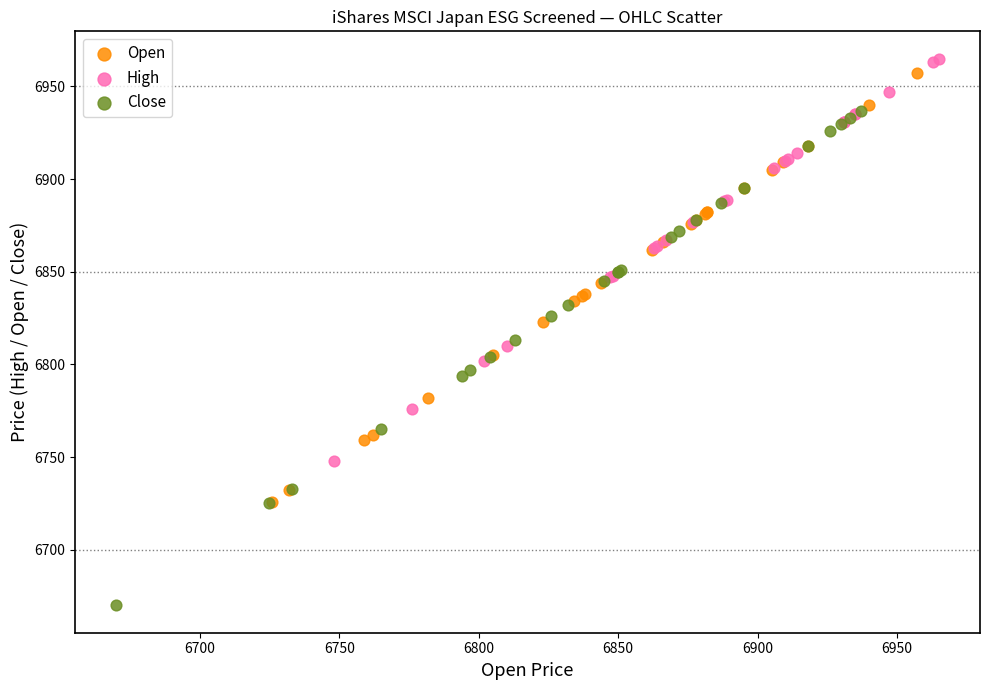

Which series has the largest Y range (max minus min)?

Close